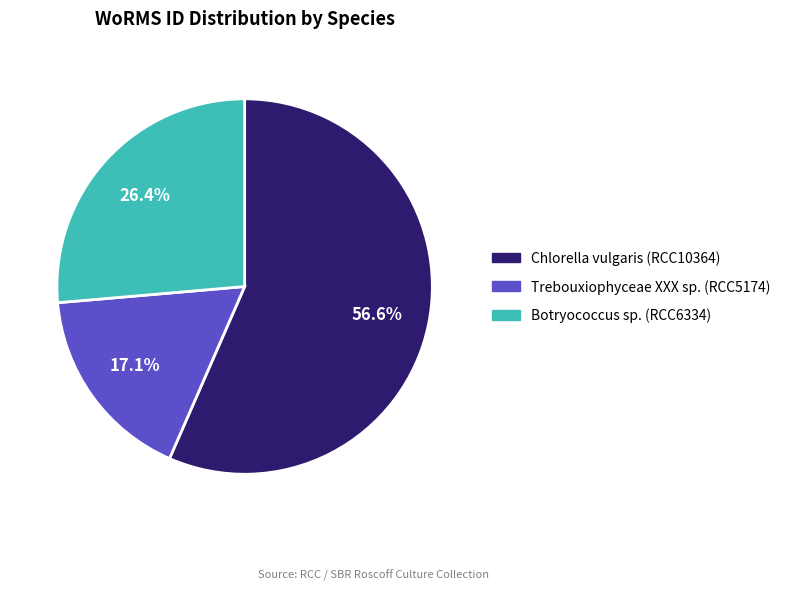

Which category accounts for the majority?

Chlorella vulgaris (RCC10364)